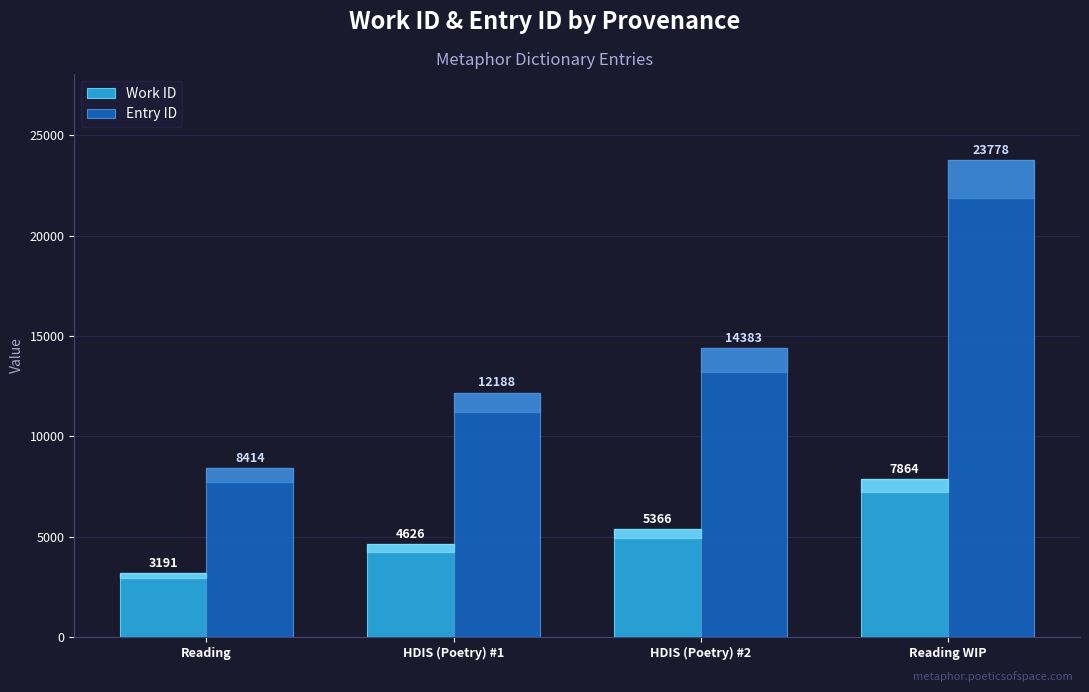

At how many categories does at least one series exceed 14168?

2